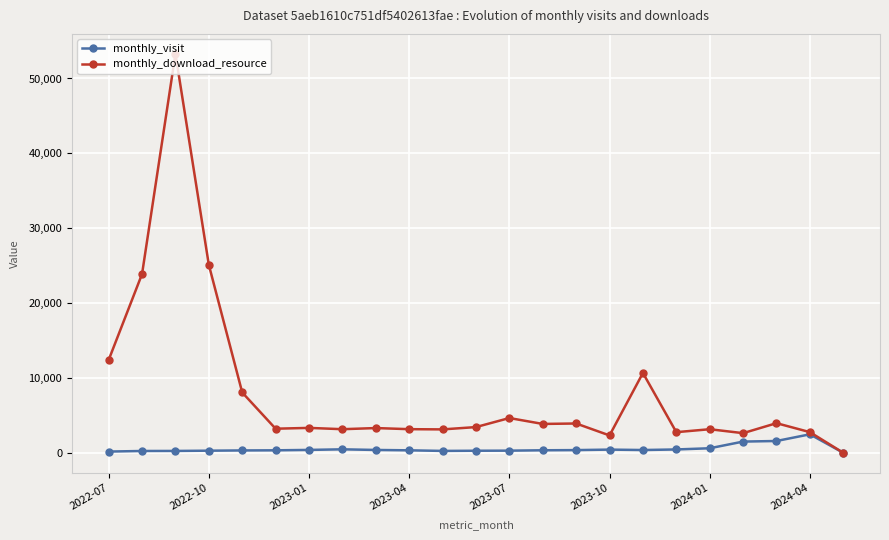

What is the difference between the second highest and minimum values in the monthly_download_resource series?

25084